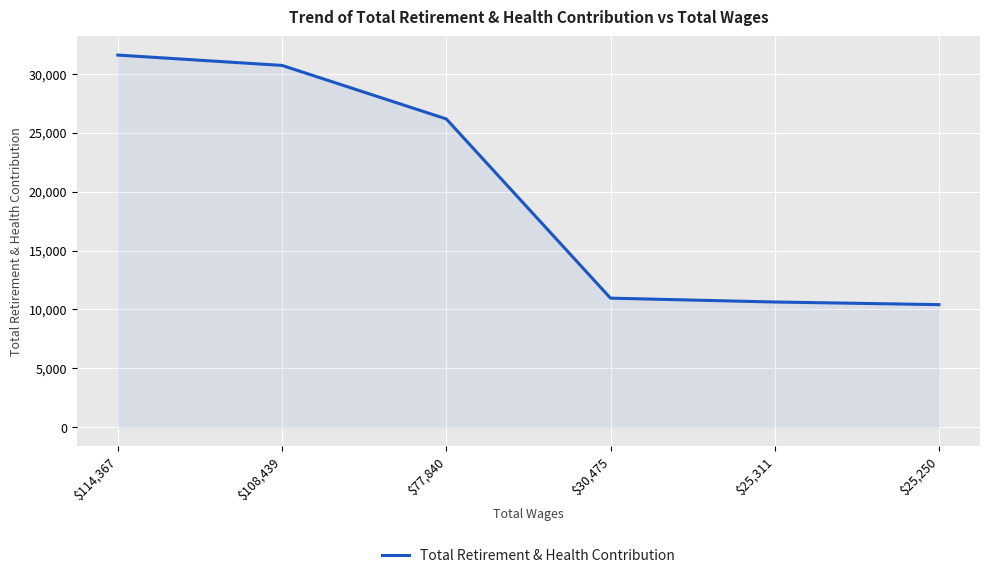

Which label corresponds to the largest value in the chart?

$114,367